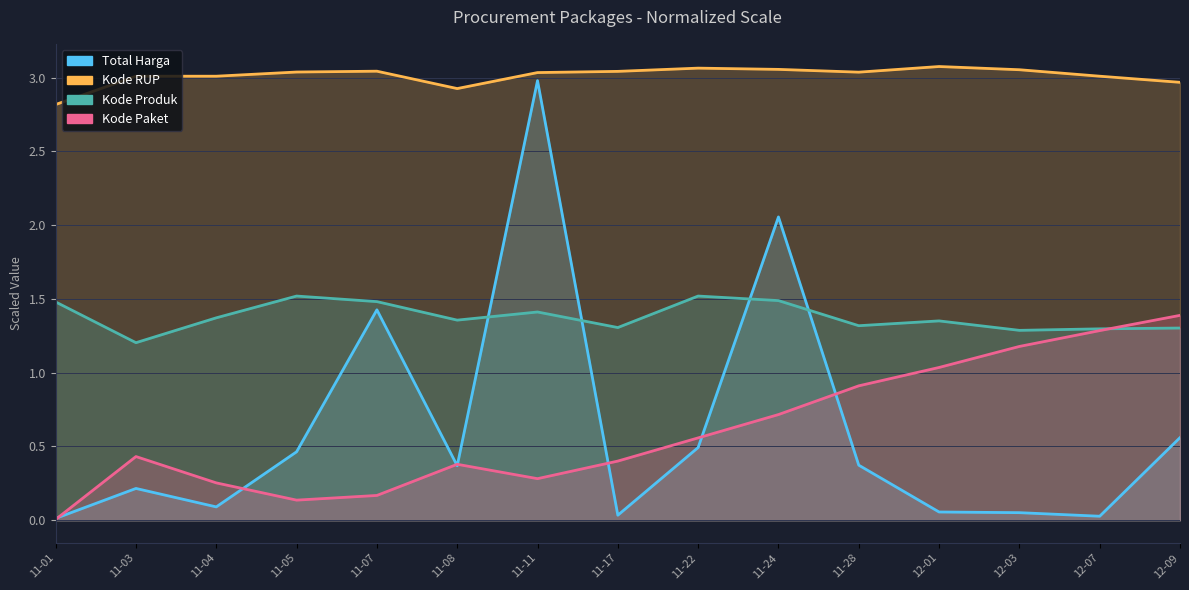

Reading left to right, extract all data points from this chart.

Total Harga: 0.0	0.2	0.1	0.5	1.4	0.4	3.0	0.0	0.5	2.1	0.4	0.1	0.1	0.0	0.6
Kode Paket: 0.0	0.4	0.3	0.1	0.2	0.4	0.3	0.4	0.6	0.7	0.9	1.0	1.2	1.3	1.4
Kode Produk: 1.5	1.2	1.4	1.5	1.5	1.4	1.4	1.3	1.5	1.5	1.3	1.4	1.3	1.3	1.3
Kode RUP: 2.8	3.0	3.0	3.0	3.0	2.9	3.0	3.0	3.1	3.1	3.0	3.1	3.1	3.0	3.0